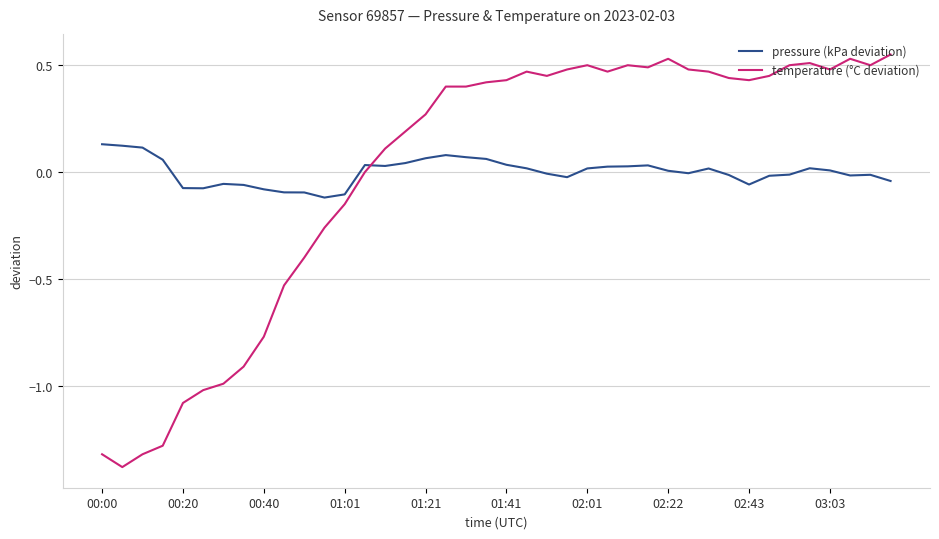

List the series in order of their peak value, highest first.

temperature (°C deviation), pressure (kPa deviation)